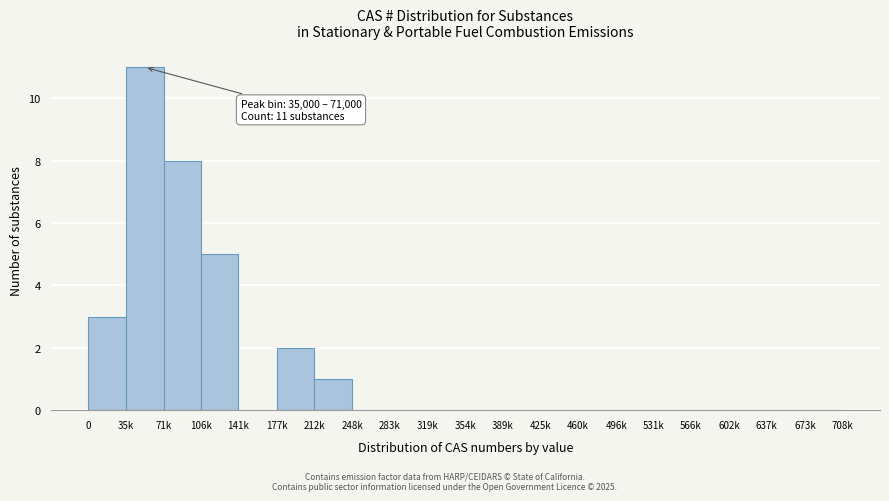

Reading left to right, list all the values displayed in this chart.

0=3	35k=11	71k=8	106k=5	141k=0	177k=2	212k=1	248k=0	283k=0	319k=0	354k=0	389k=0	425k=0	460k=0	496k=0	531k=0	566k=0	602k=0	637k=0	673k=0